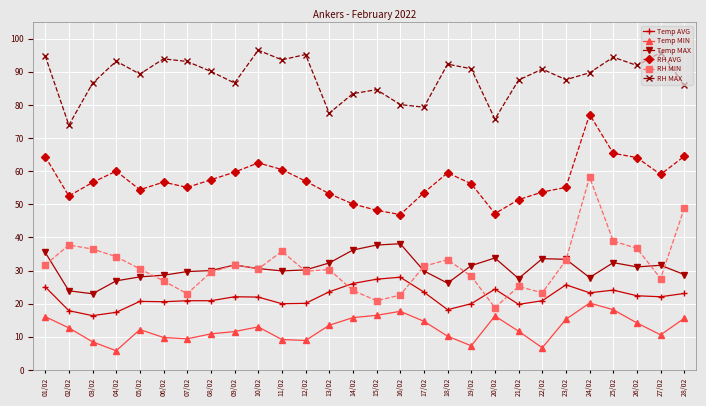

At which category is the sum across all series the highest?

24/02